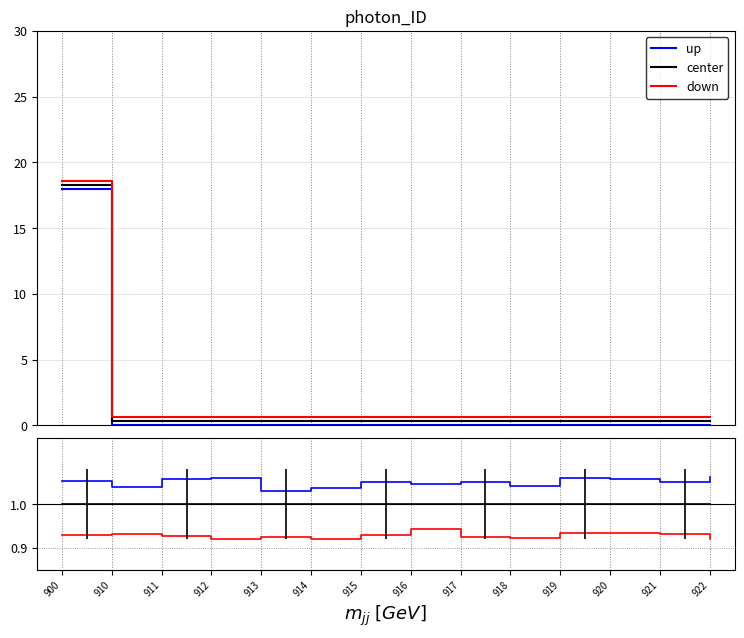

True or false: down and up cross at least once.

False